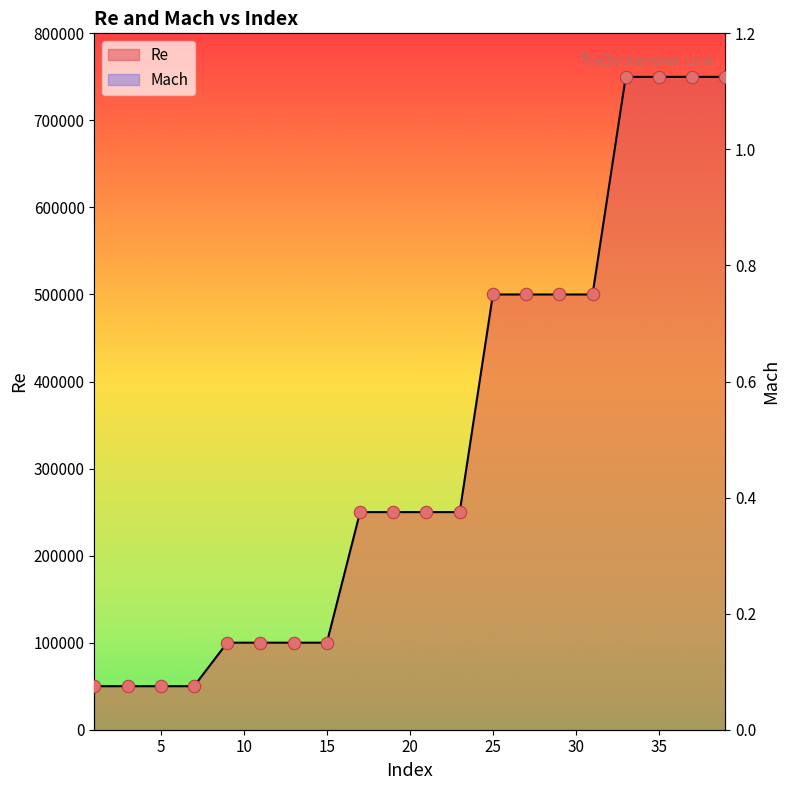

At which category is the sum across all series the highest?

39